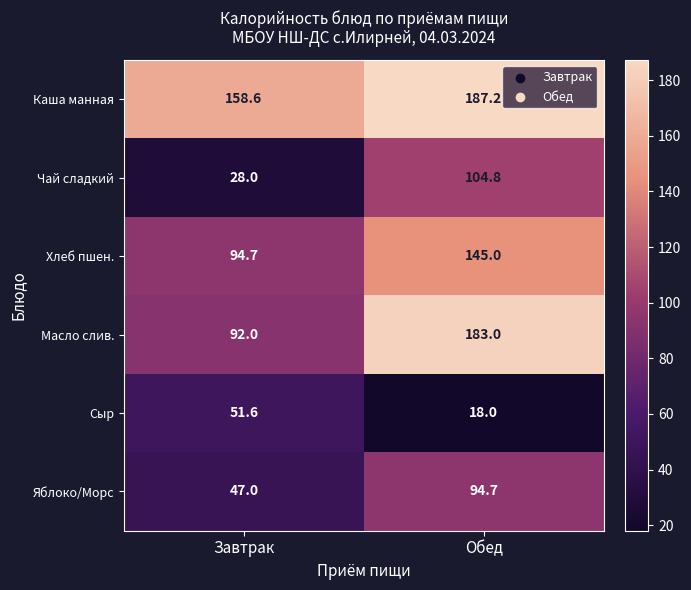

What is the sum of the Каша манная values at Обед and Завтрак?

345.8